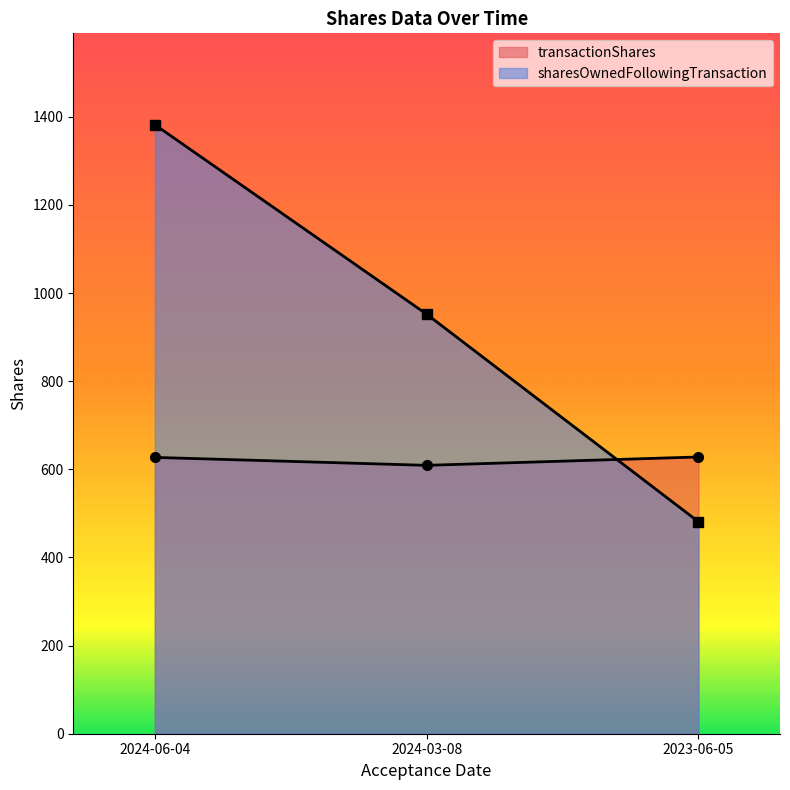

At which label does sharesOwnedFollowingTransaction reach its minimum?

2023-06-05